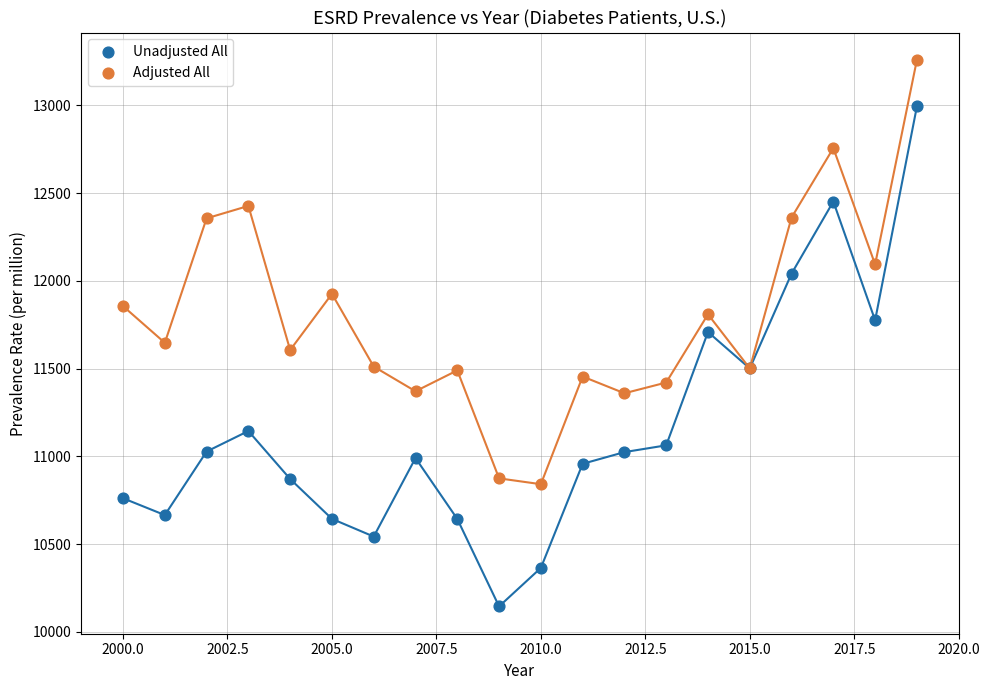

Which series reaches the minimum Y coordinate?

Unadjusted All